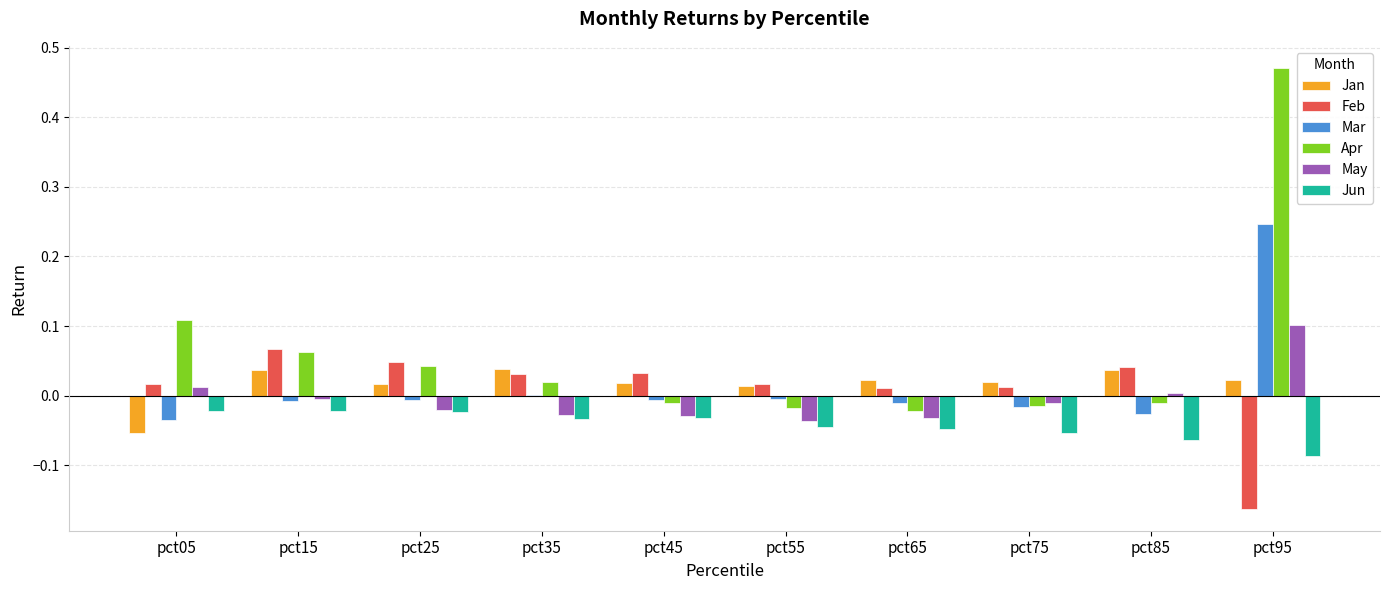

Is it true that Feb equals 0.1 at pct25?

False